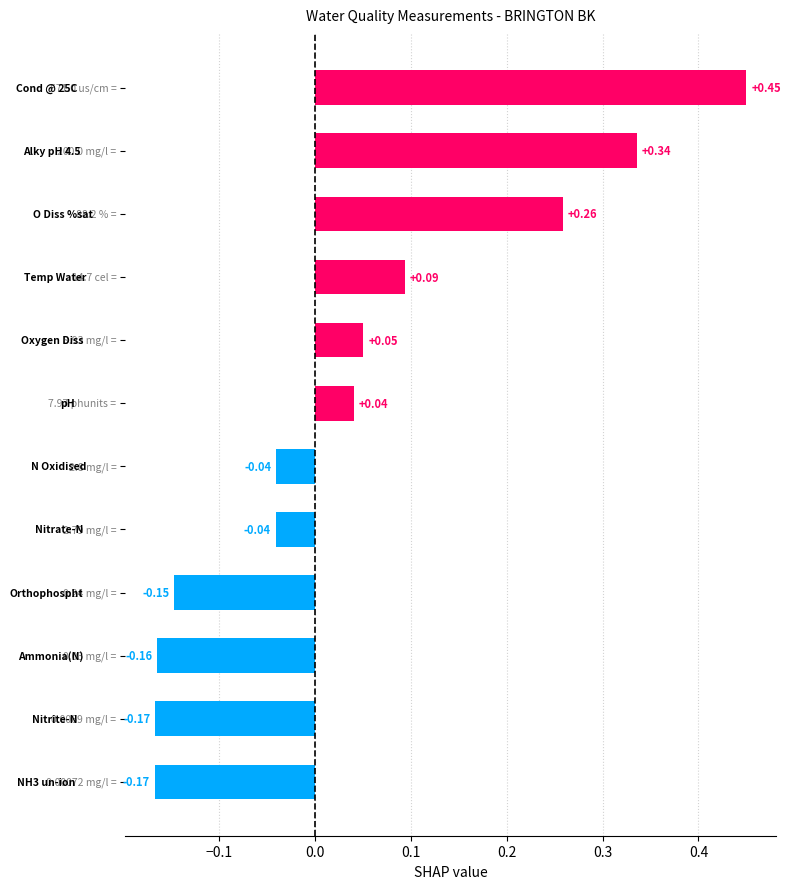

How many bars are there in total?

12